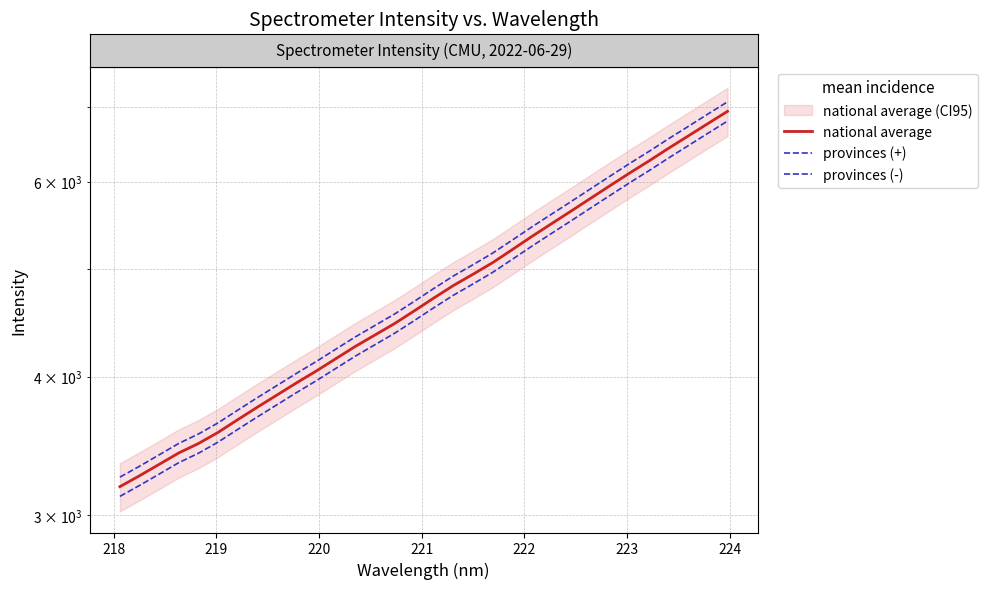

True or false: provinces (+) and national average cross at least once.

False